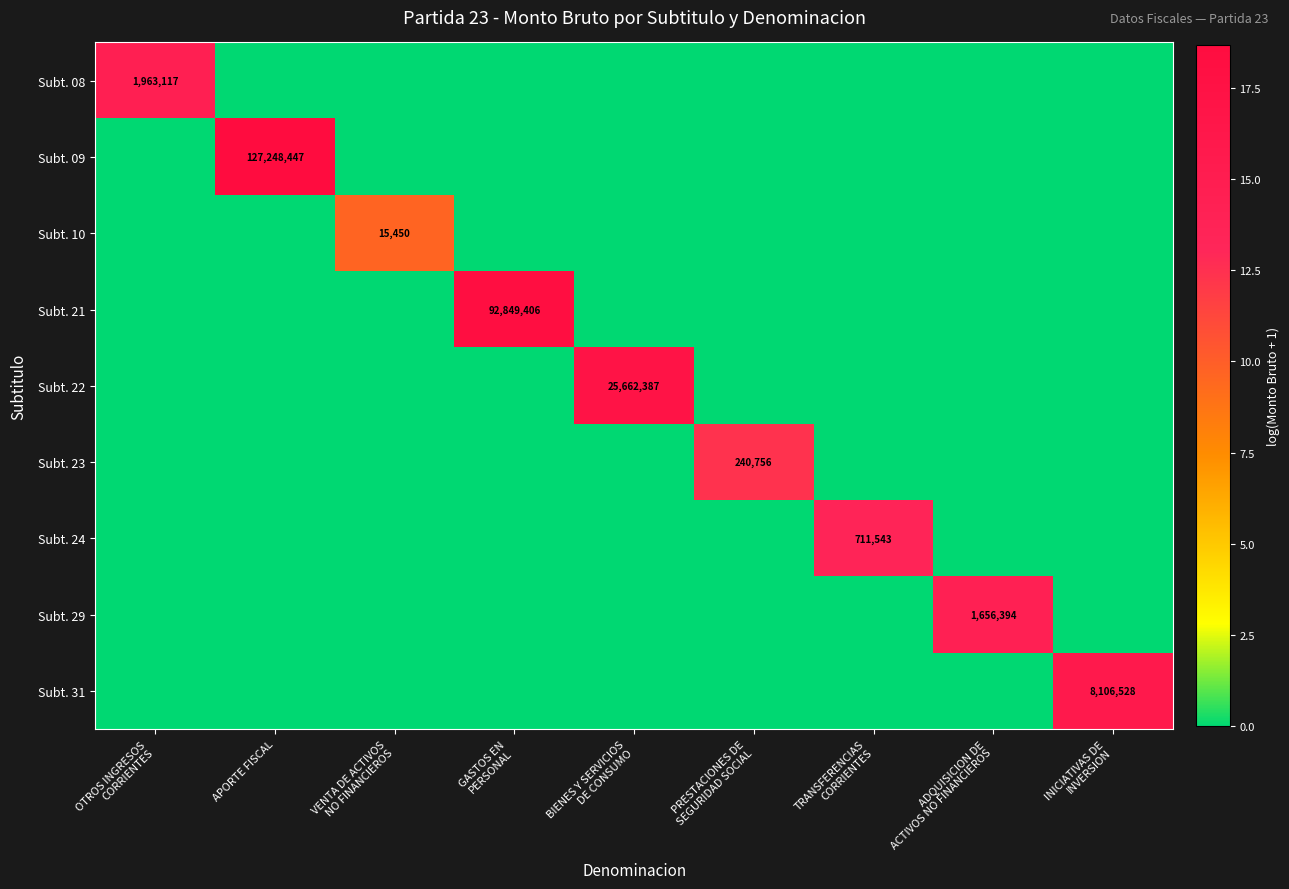

True or false: Subt. 23 has a value of 5.0 at TRANSFERENCIAS CORRIENTES.

False